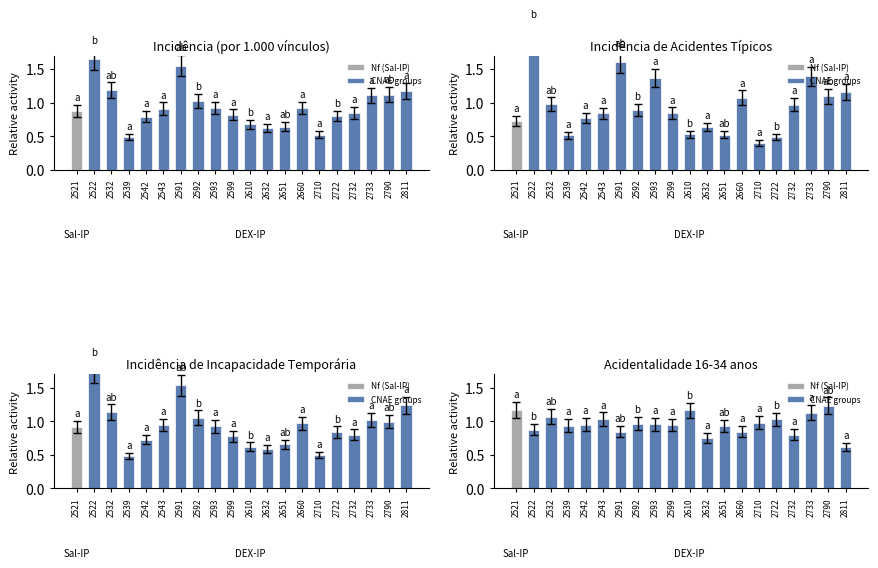

Which category has the highest value in the Incidência de Incapacidade Temporária series?

2522